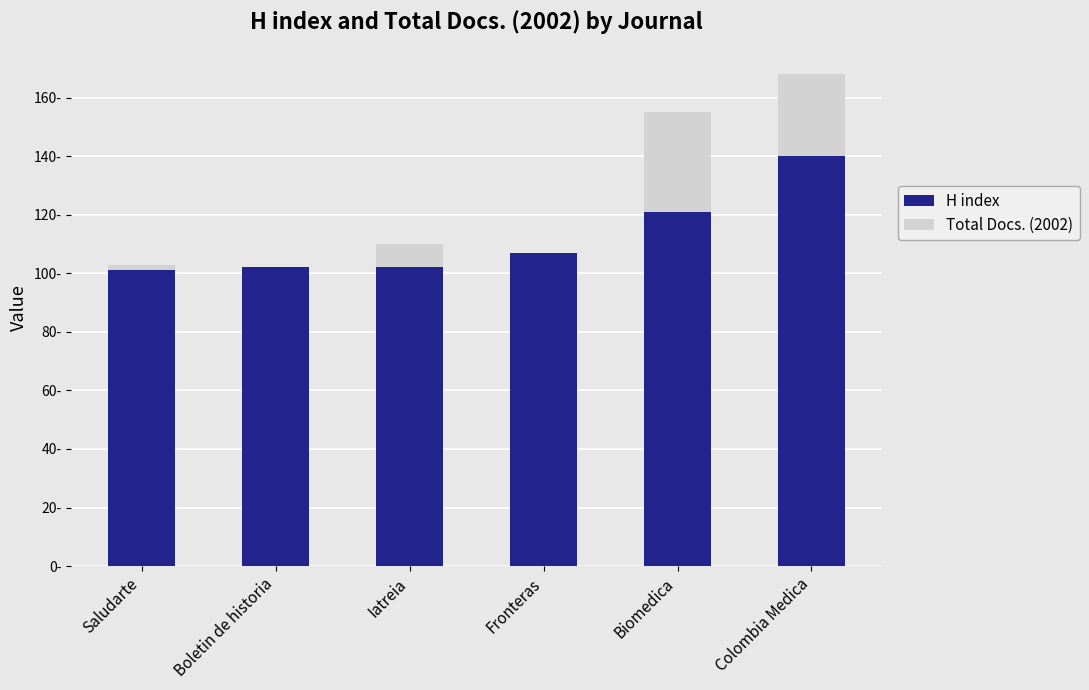

What is the value of the H index bar at the 3rd from the left?

102